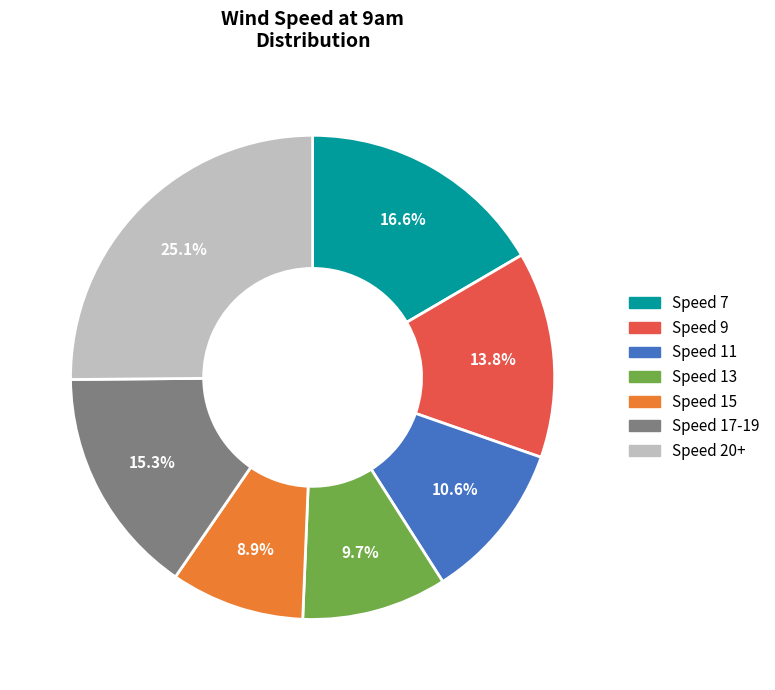

Rank the categories by value from highest to lowest.

Speed 20+, Speed 7, Speed 17-19, Speed 9, Speed 11, Speed 13, Speed 15